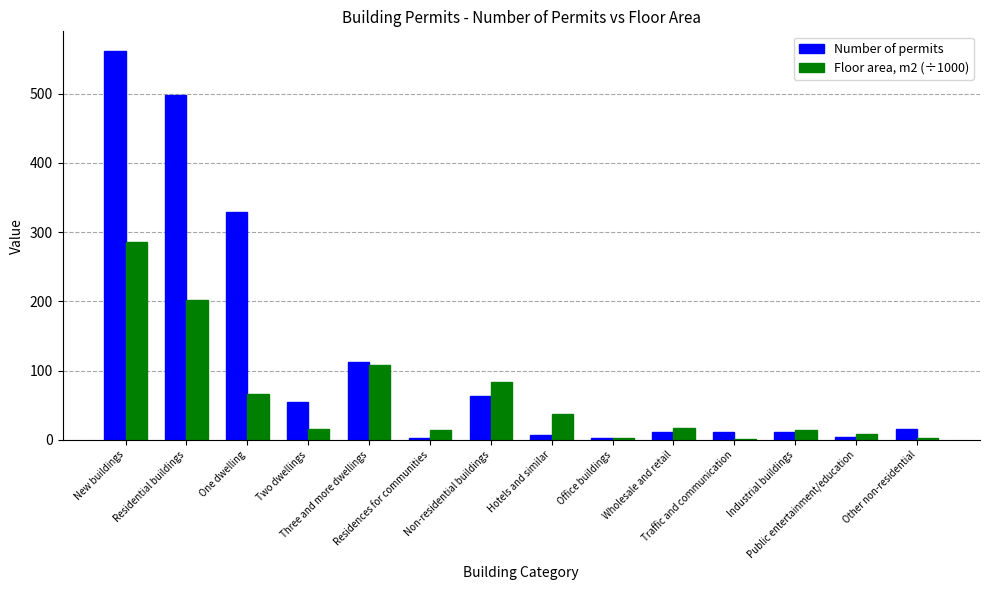

What is the maximum value shown in the chart?

562.0